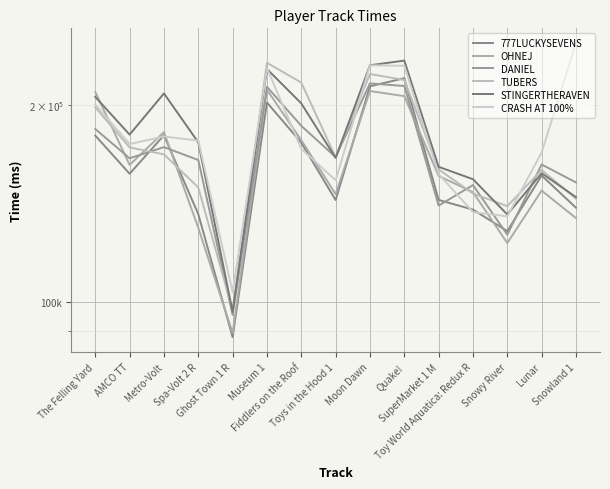

List the labels in order of 777LUCKYSEVENS value, largest first.

Quake!, Moon Dawn, Museum 1, Metro-Volt, The Felling Yard, Fiddlers on the Roof, AMCO TT, Lunar, SuperMarket 1 M, Toys in the Hood 1, Snowland 1, Toy World Aquatica: Redux R, Spa-Volt 2 R, Snowy River, Ghost Town 1 R